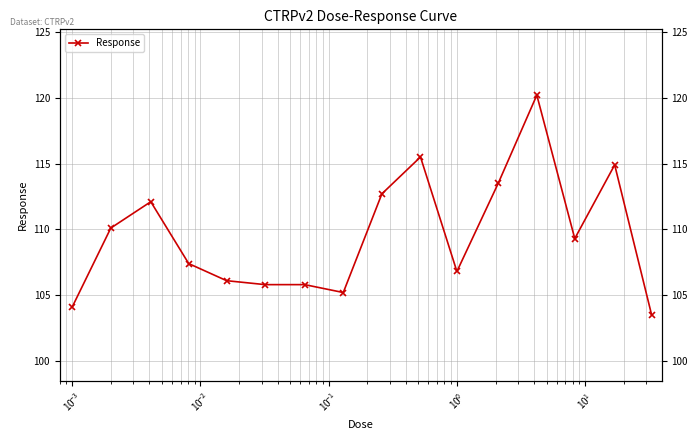

Reading left to right, what are all the values shown in this chart?

104.1	110.1	112.1	107.4	106.1	105.8	105.8	105.2	112.7	115.5	106.8	113.5	120.2	109.3	114.9	103.5